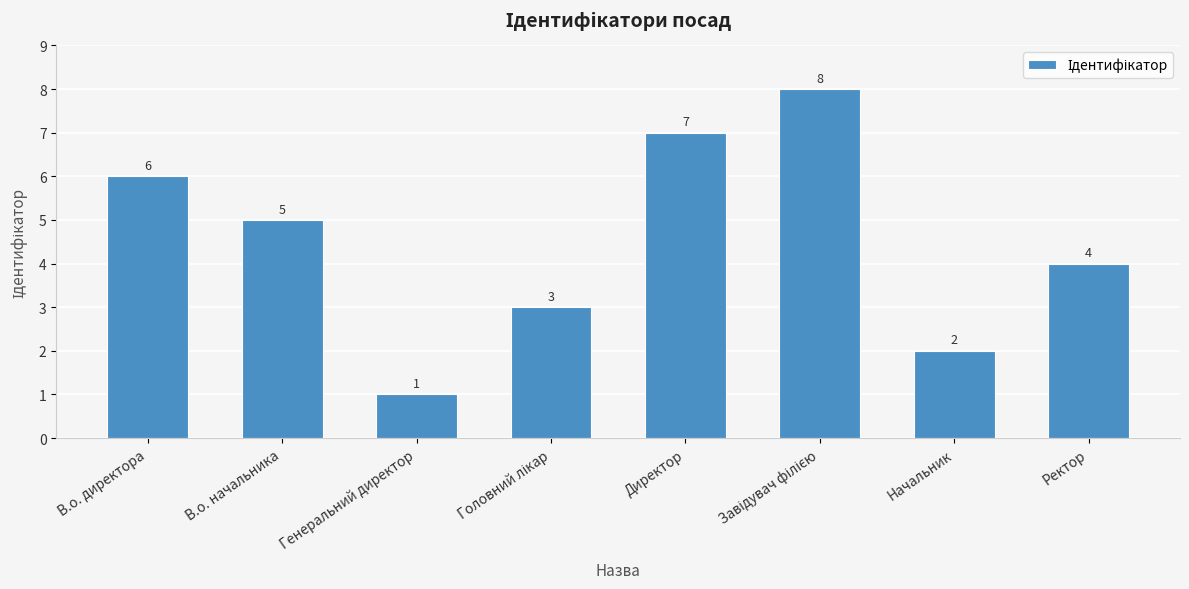

What is the label of the 5th bar from the left?

Директор